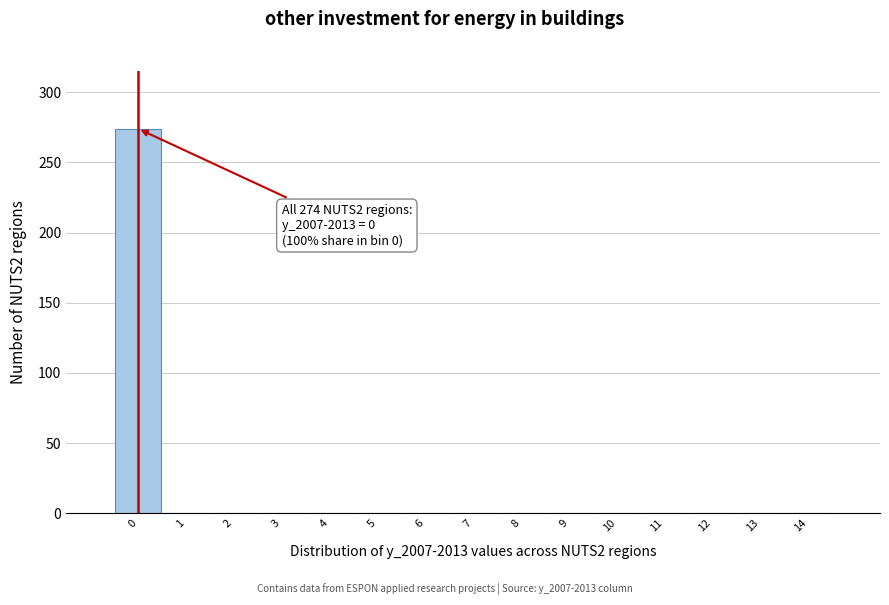

Which range on the x-axis has the tallest bar?

-0.5 to 0.5